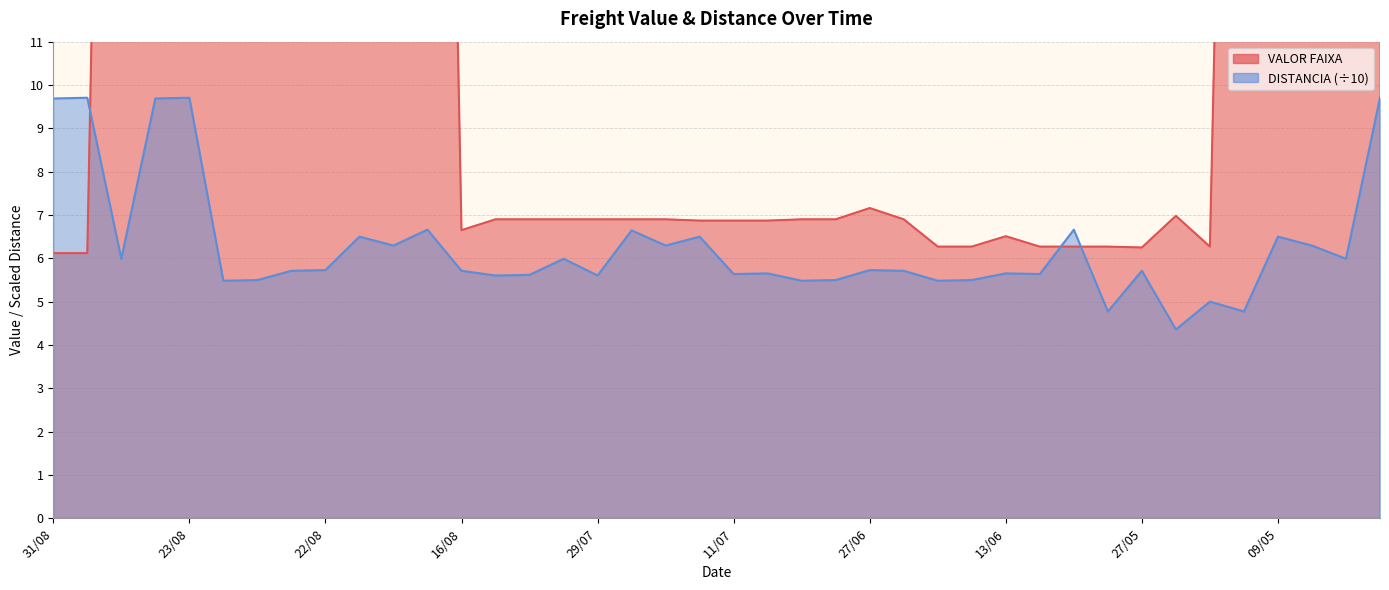

What is the label of the 15th point from the left?

09/08